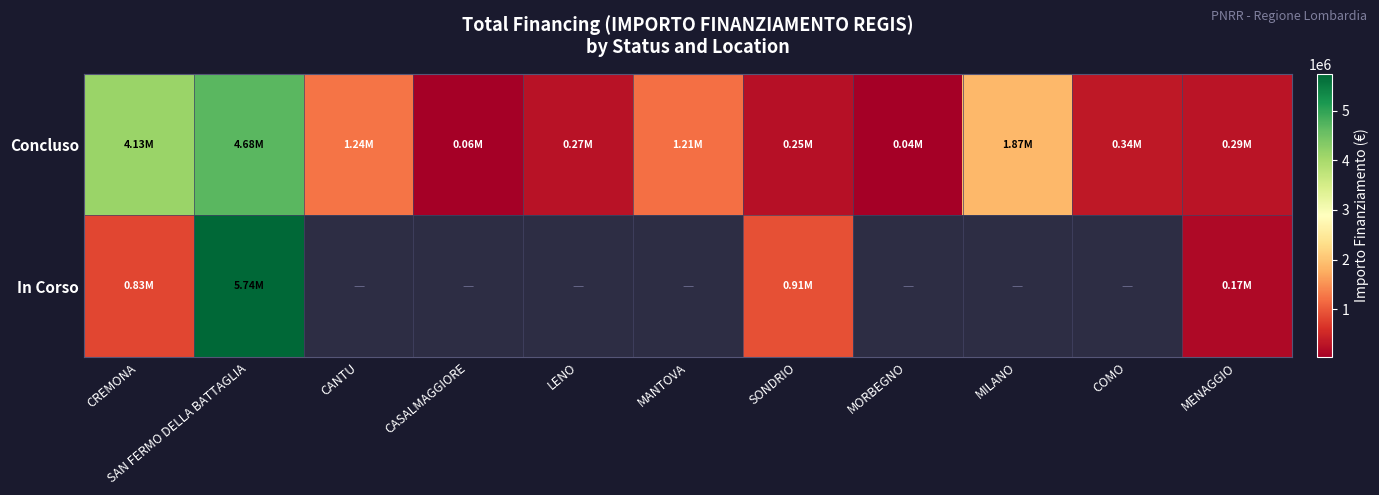

At which label does Concluso first exceed 344882?

CREMONA